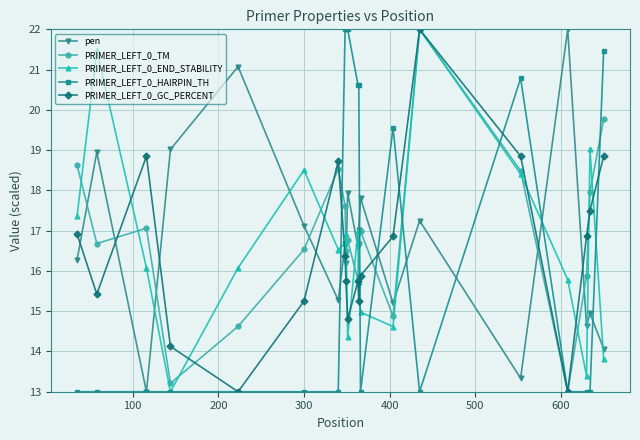

What is the minimum value for PRIMER_LEFT_0_GC_PERCENT?

13.0